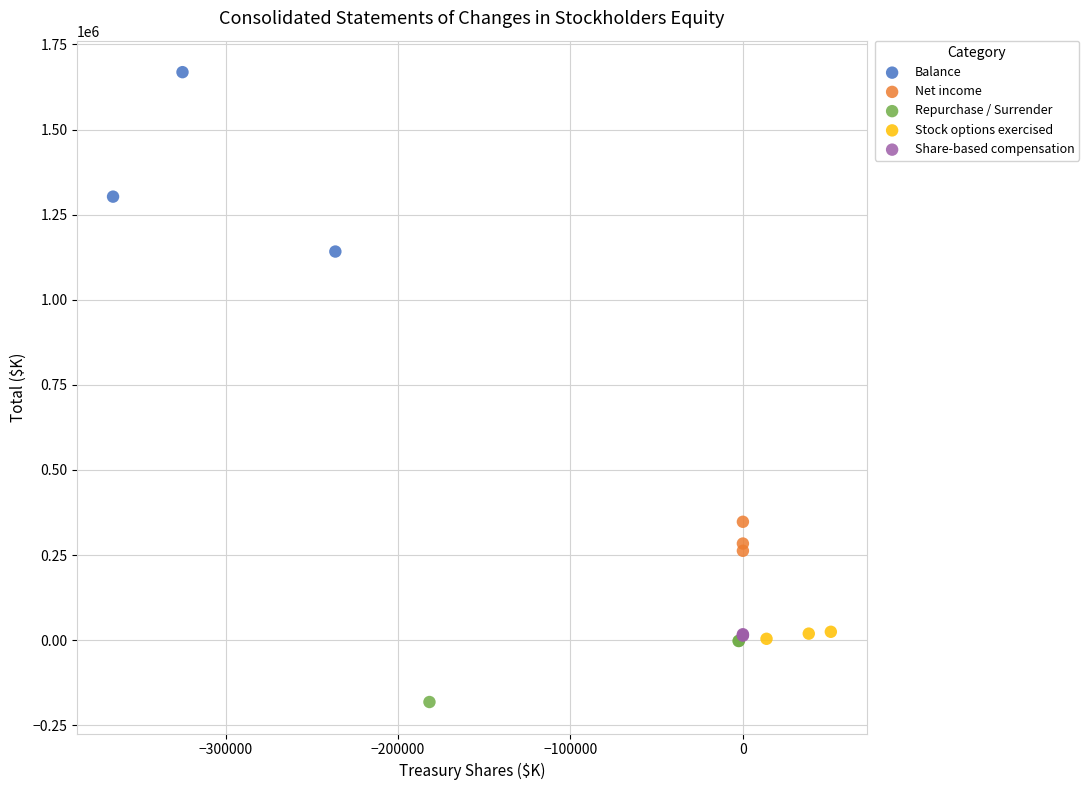

Which series contains the lowest Y value?

Repurchase / Surrender